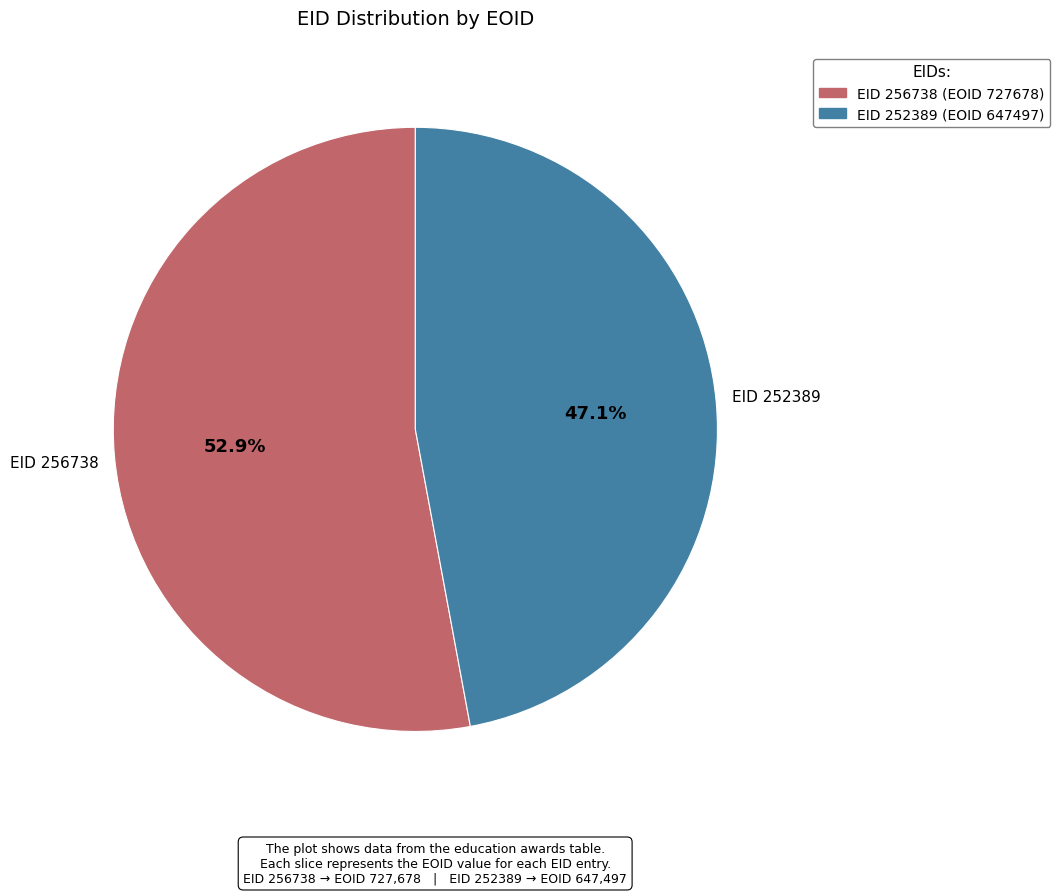

Is there a majority slice in this chart?

Yes